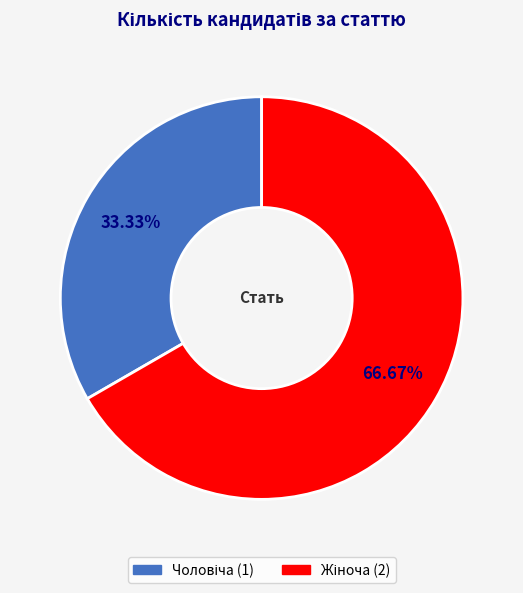

Is there any slice that represents more than half of the pie?

Yes